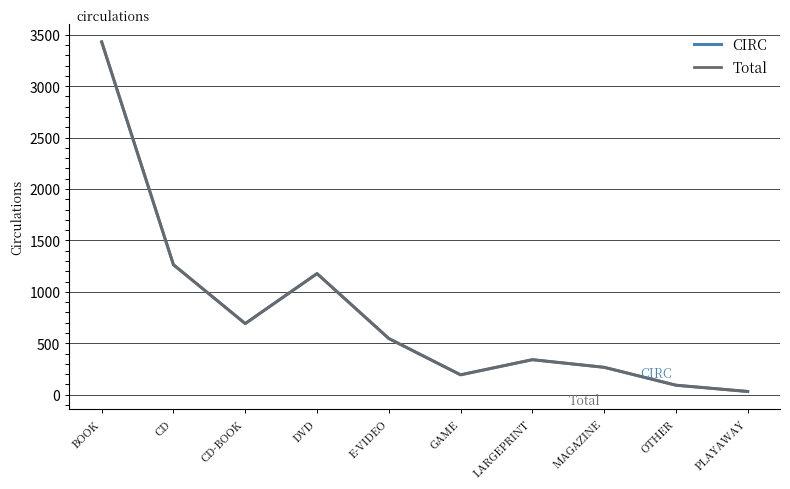

At which label does CIRC reach its peak?

BOOK